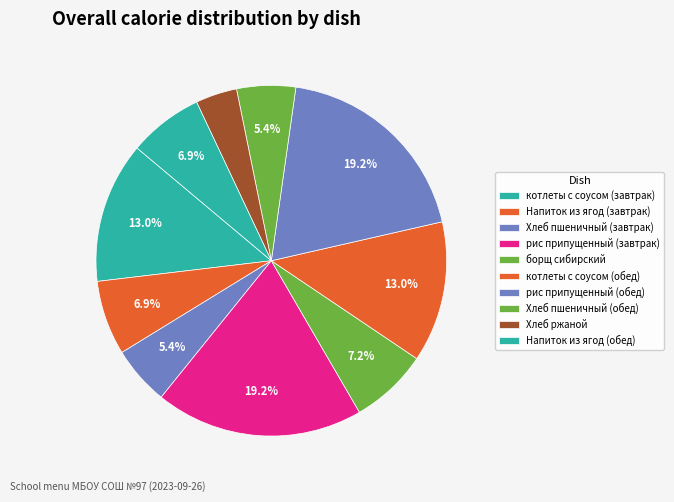

Does Хлеб пшеничный (завтрак) represent more than half of the total?

No